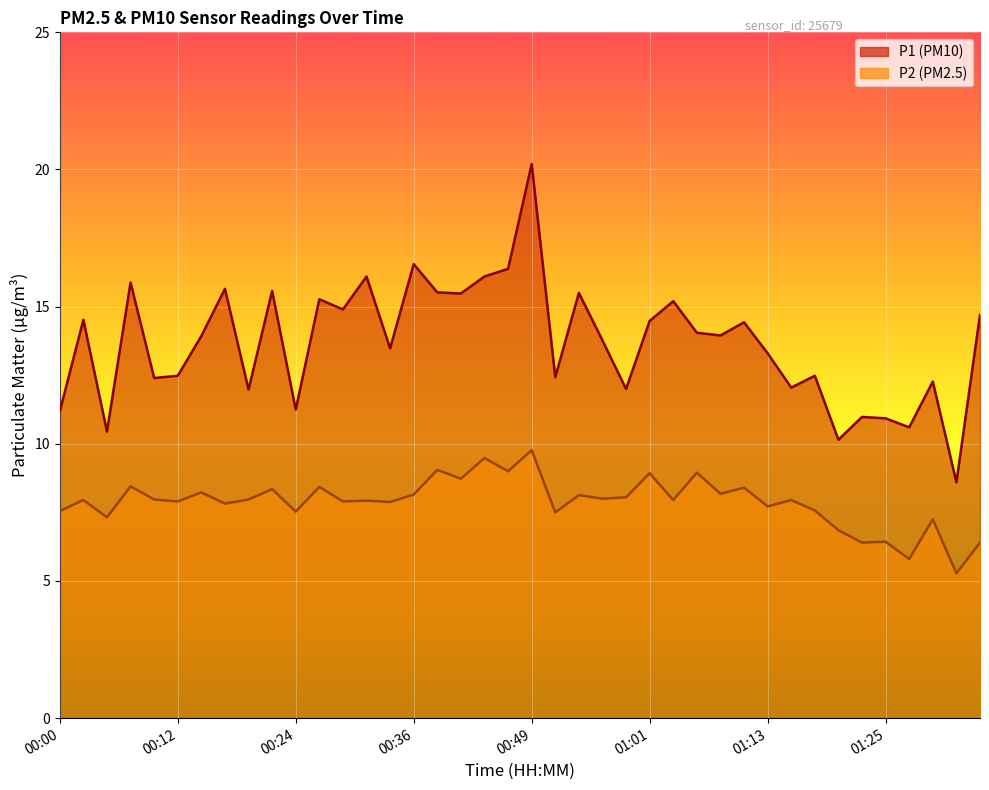

What is the spread (max minus min) of values at 00:00?

3.6